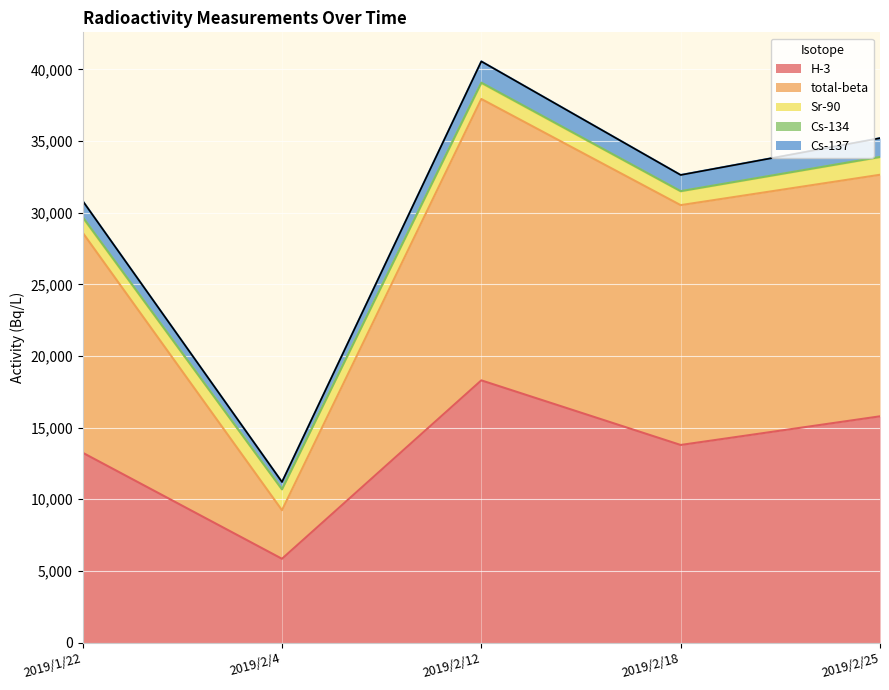

What is the label of the 2nd point from the left?

2019/2/4